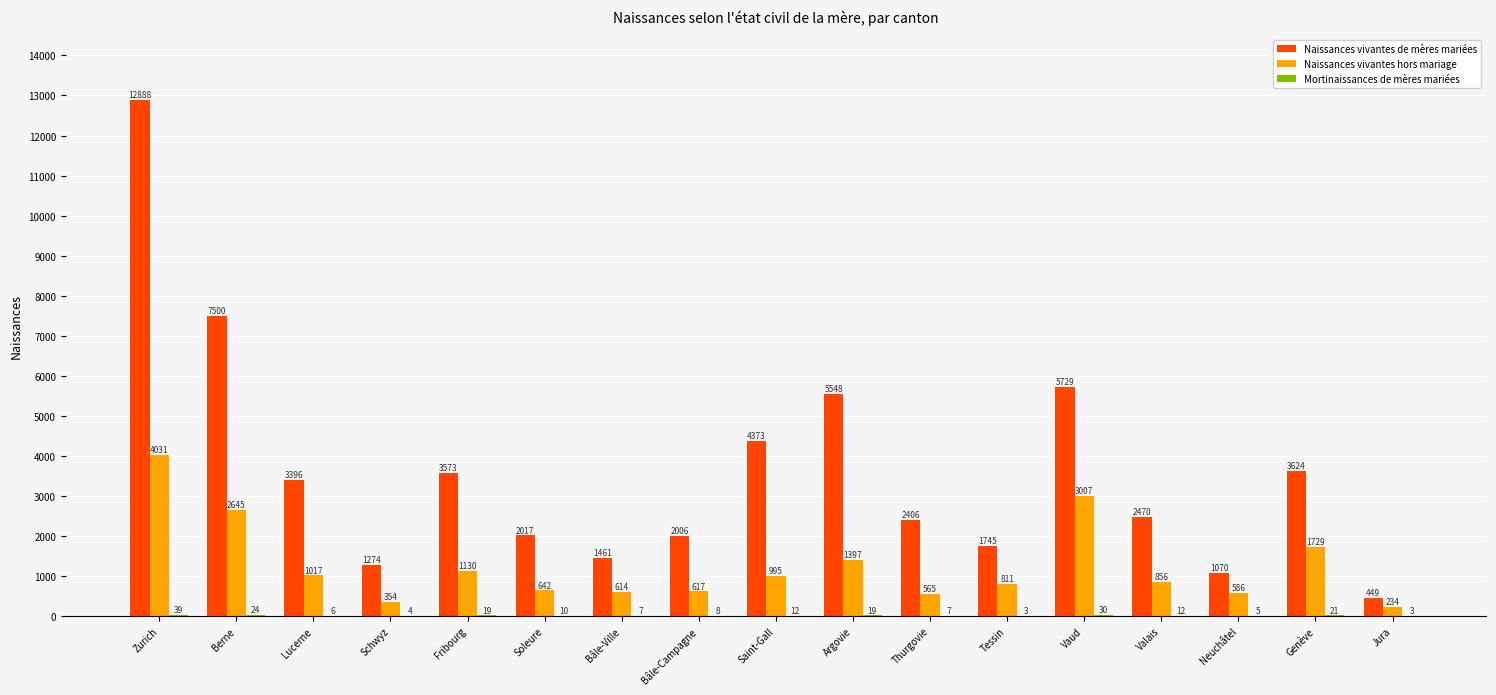

How many data points does each series have?

17